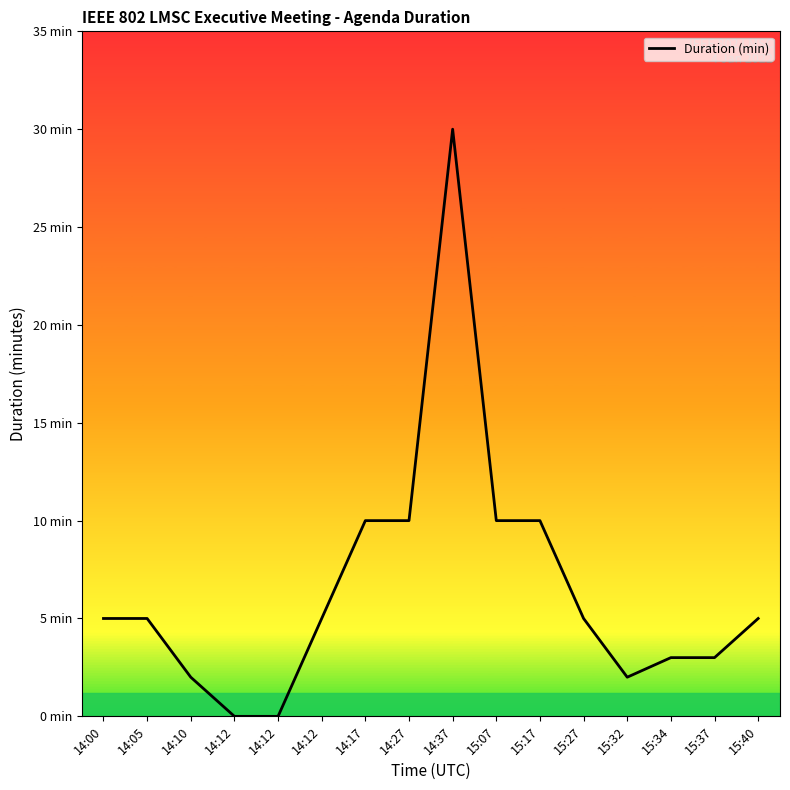

What is the sum of the values at 14:12 and 15:17?

15